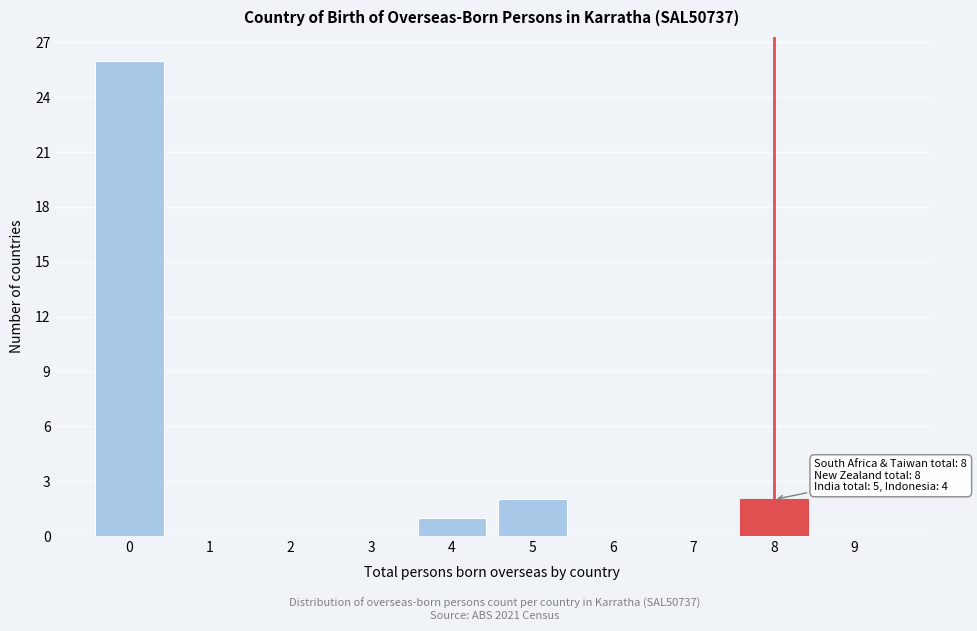

Which range on the x-axis has the tallest bar?

-0.5 to 0.5